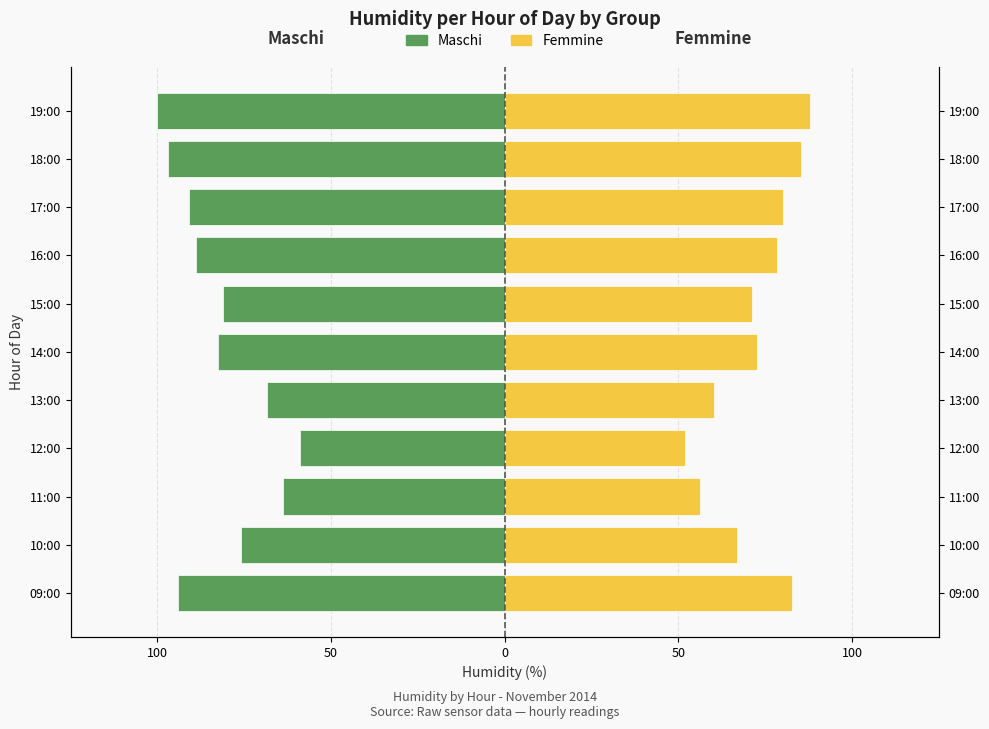

What is the value of the Maschi bar at the 9th from the left?

-91.0